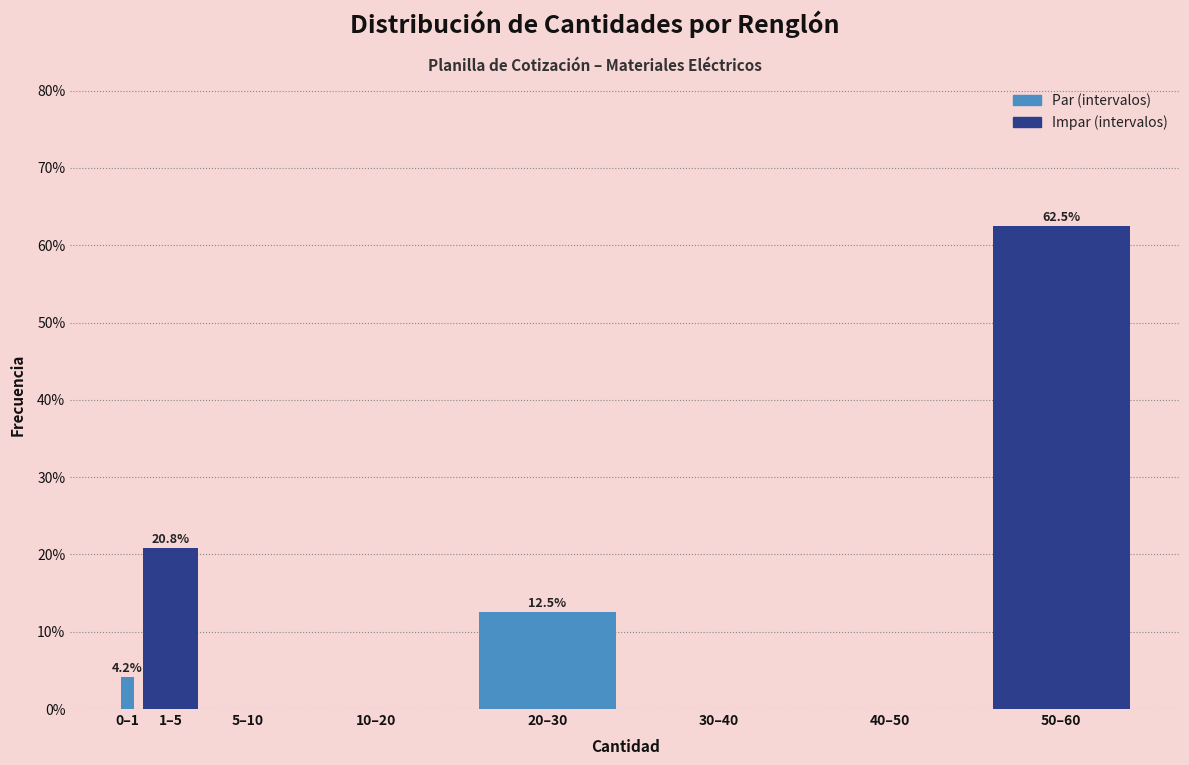

Reading right to left, list all the values displayed in this chart.

50–60=62.5	40–50=0.0	30–40=0.0	20–30=12.5	10–20=0.0	5–10=0.0	1–5=20.8	0–1=4.2